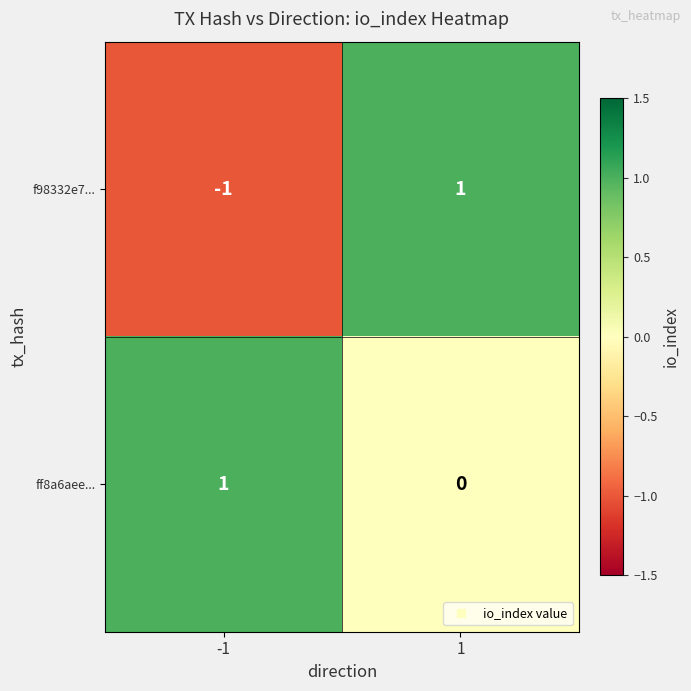

Reading right to left, extract all data points from this chart.

f98332e7...: 1	-1
ff8a6aee...: 0	1